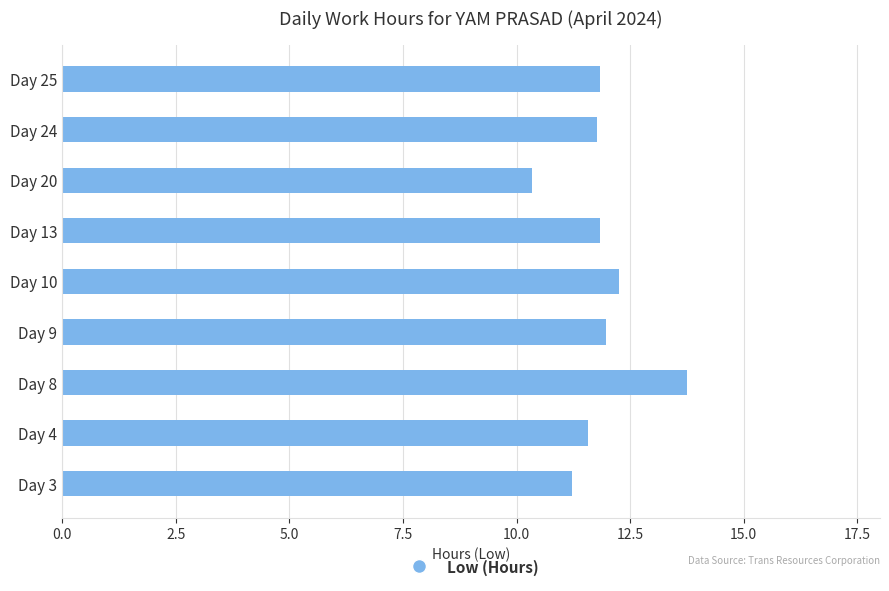

What is the change in value from Day 8 to Day 13?

-1.9